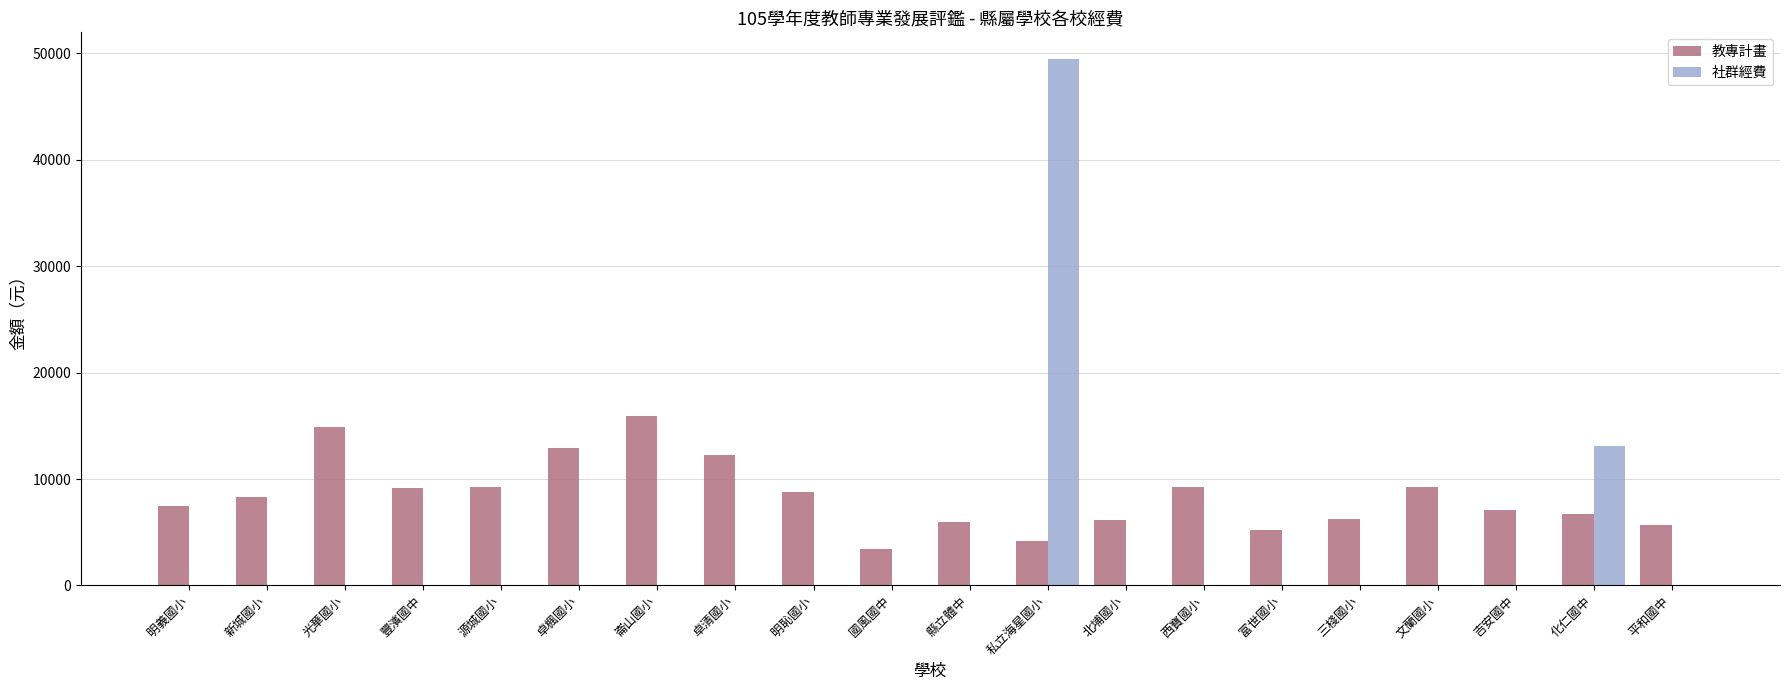

The value of 社群經費 at 卓清國小 is -20655. True or false?

False